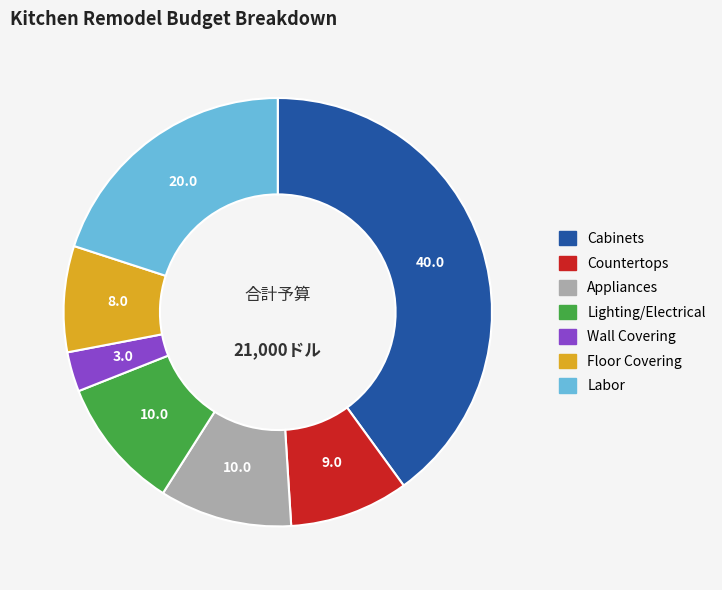

Does any single category account for the majority?

No